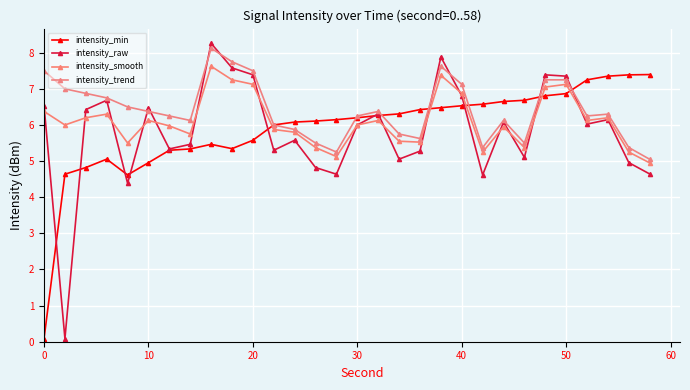

Is this an area chart (filled region under the line)?

No